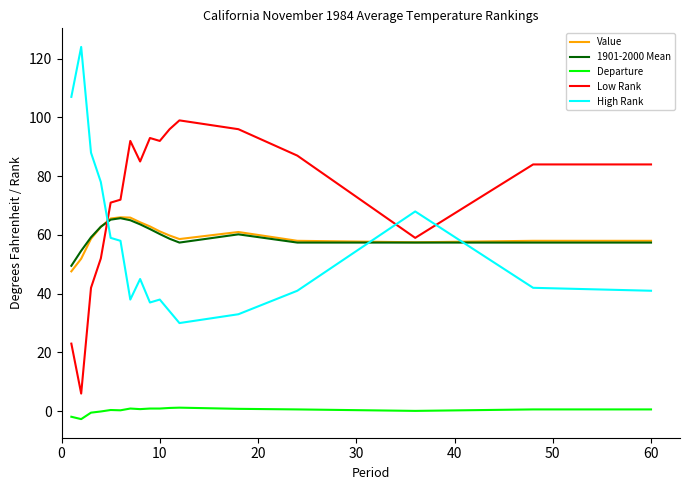

True or false: Low Rank and Departure intersect in this chart.

False